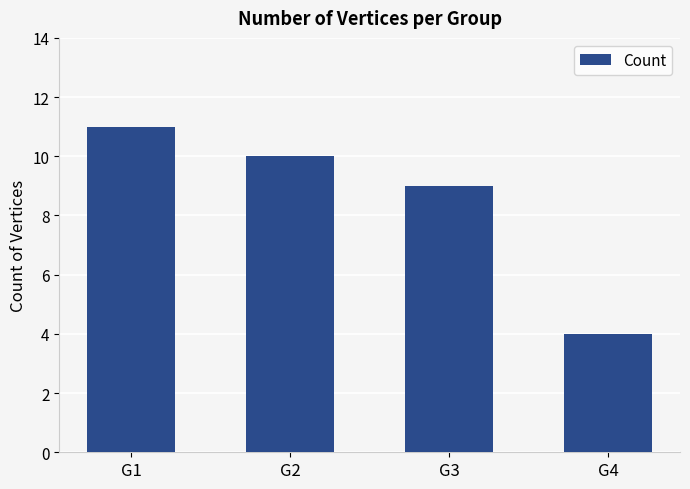

List the labels in order of value, smallest first.

G4, G3, G2, G1